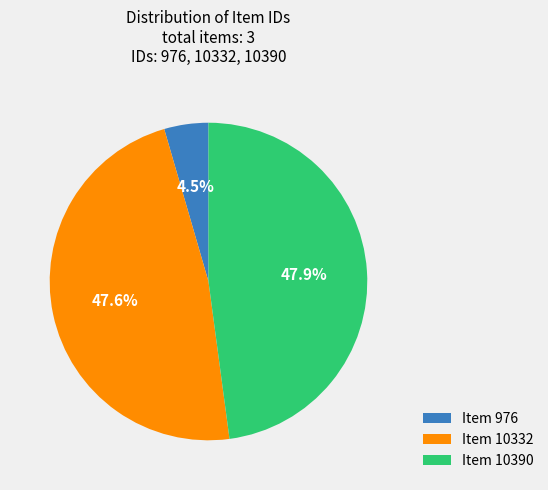

What percentage is NOT represented by Item 976?

95.5%